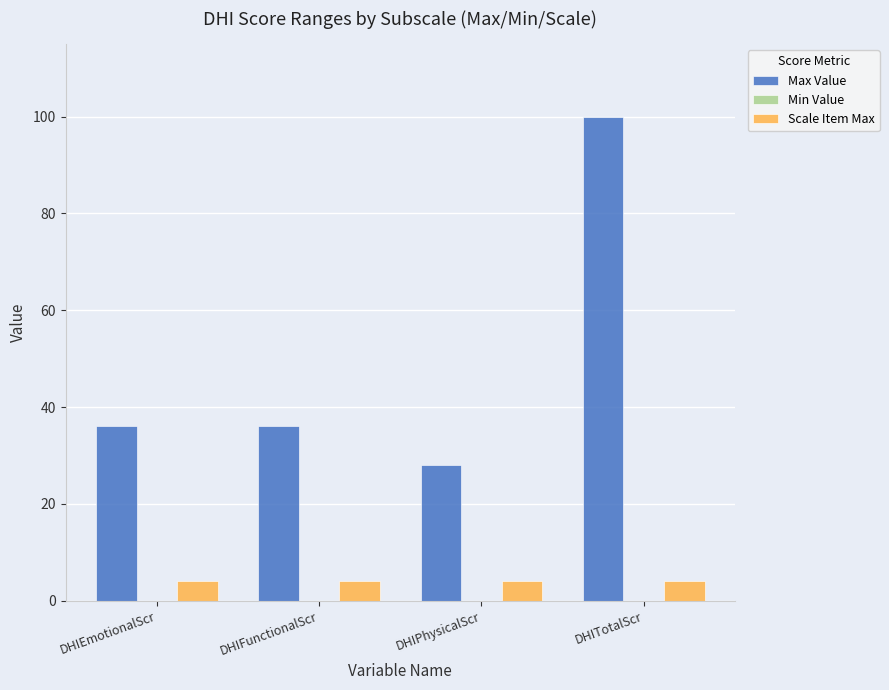

Which series has the largest total across all categories?

Max Value